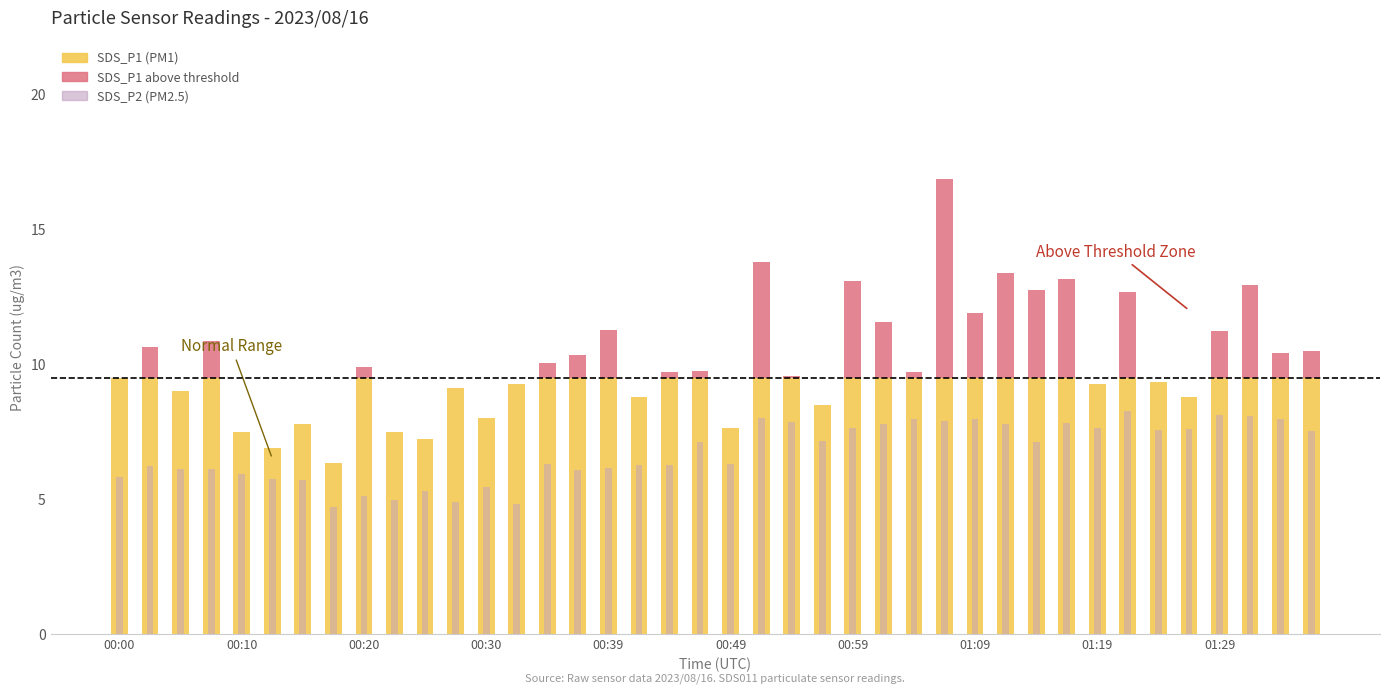

What is the label of the 37th bar from the left?

01:29